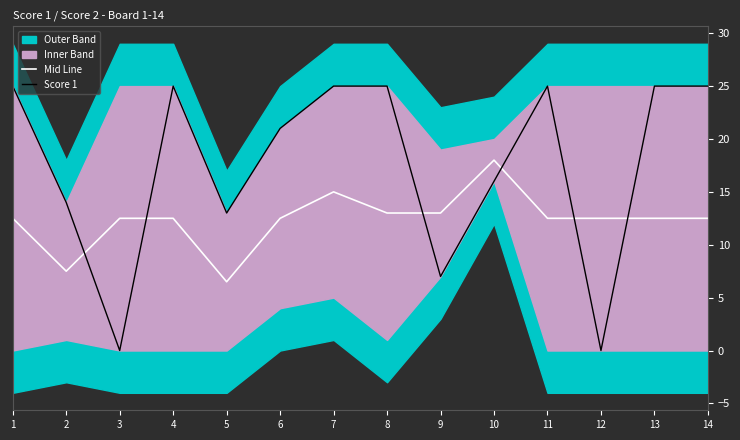

Which series changed the most between 5 and 14?

Score 1